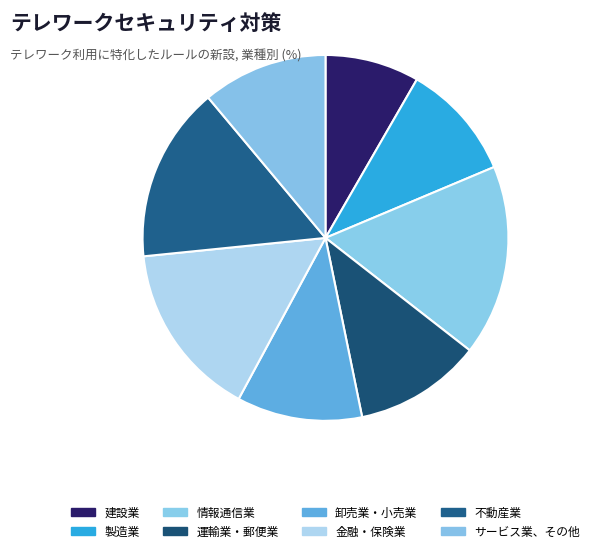

The 卸売業・小売業 slice represents 11% of the pie. True or false?

True